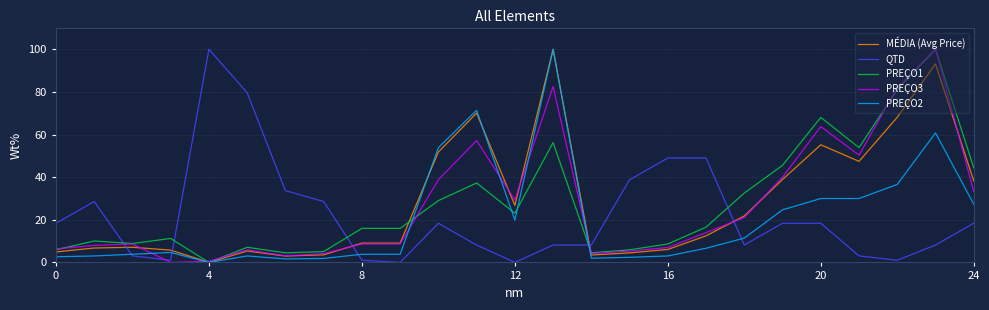

What is the highest value of the QTD series?

100.0